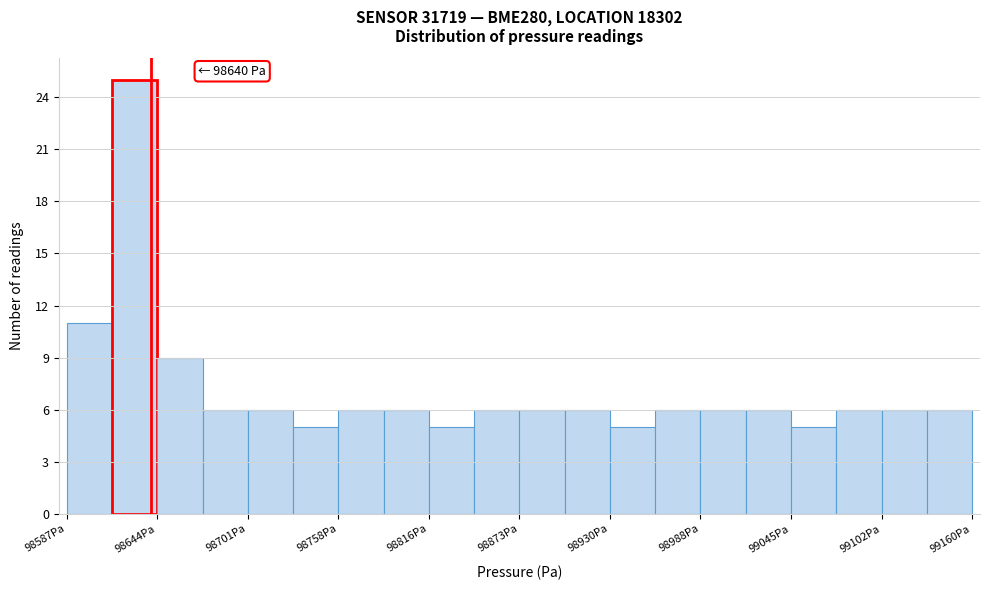

Around what value on the x-axis is the tallest bar? Give the approximate position of its centre, as read against the axis.

98630